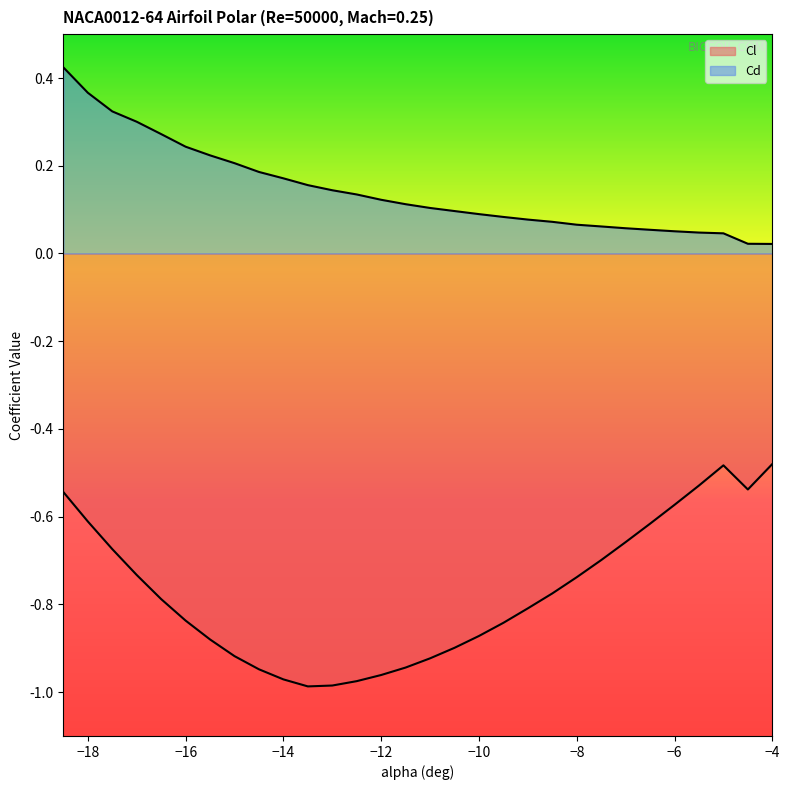

Reading left to right, extract all data points from this chart.

Cl: -18.5=-0.5	-18=-0.6	-17.5=-0.7	-17=-0.7	-16.5=-0.8	-16=-0.8	-15.5=-0.9	-15=-0.9	-14.5=-0.9	-14=-1.0	-13.5=-1.0	-13=-1.0	-12.5=-1.0	-12=-1.0	-11.5=-0.9	-11=-0.9	-10.5=-0.9	-10=-0.9	-9.5=-0.8	-9=-0.8	-8.5=-0.8	-8=-0.7	-7.5=-0.7	-7=-0.7	-6.5=-0.6	-6=-0.6	-5.5=-0.5	-5=-0.5	-4.5=-0.5	-4=-0.5
Cd: -18.5=0.4	-18=0.4	-17.5=0.3	-17=0.3	-16.5=0.3	-16=0.2	-15.5=0.2	-15=0.2	-14.5=0.2	-14=0.2	-13.5=0.2	-13=0.1	-12.5=0.1	-12=0.1	-11.5=0.1	-11=0.1	-10.5=0.1	-10=0.1	-9.5=0.1	-9=0.1	-8.5=0.1	-8=0.1	-7.5=0.1	-7=0.1	-6.5=0.1	-6=0.1	-5.5=0.0	-5=0.0	-4.5=0.0	-4=0.0